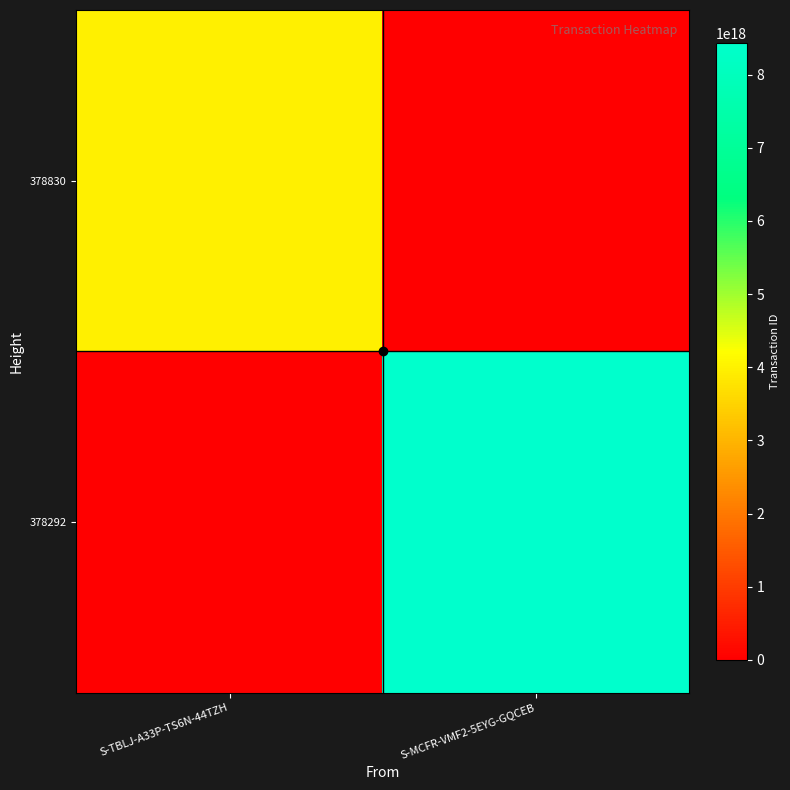

At which category is the sum across all series the highest?

S-MCFR-VMF2-5EYG-GQCEB